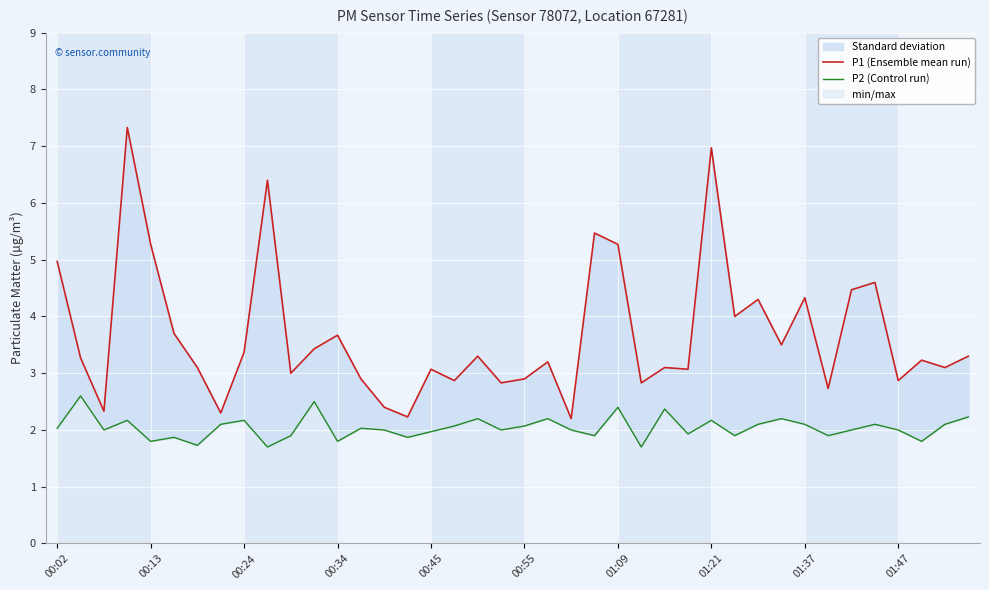

What is the difference between the P1 (Ensemble mean run) values at 24 and 37?

2.0